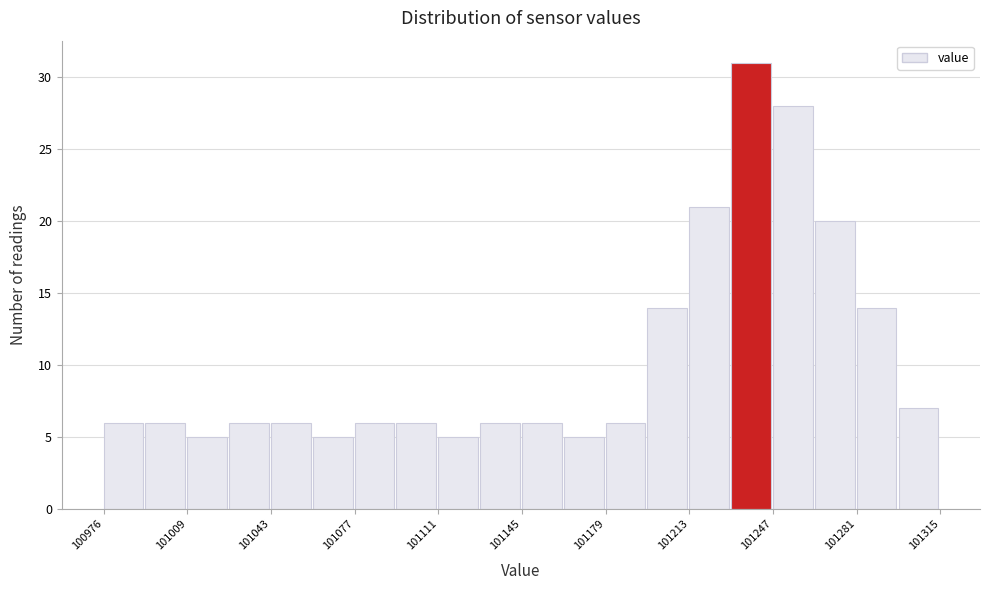

Read against the x-axis, roughly where is the centre of the tallest bar?

101240